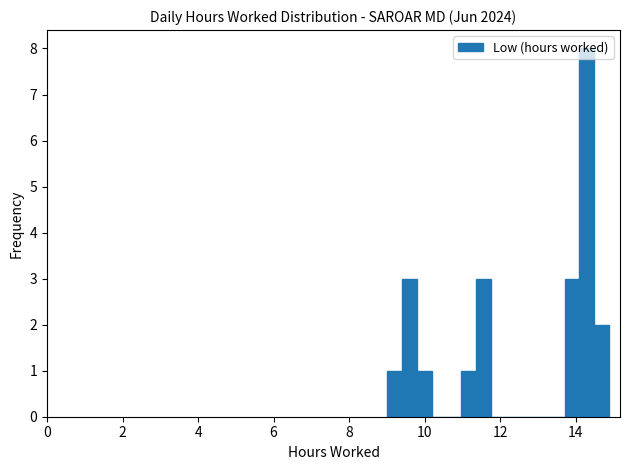

Read against the x-axis, roughly where is the centre of the tallest bar?

14.2